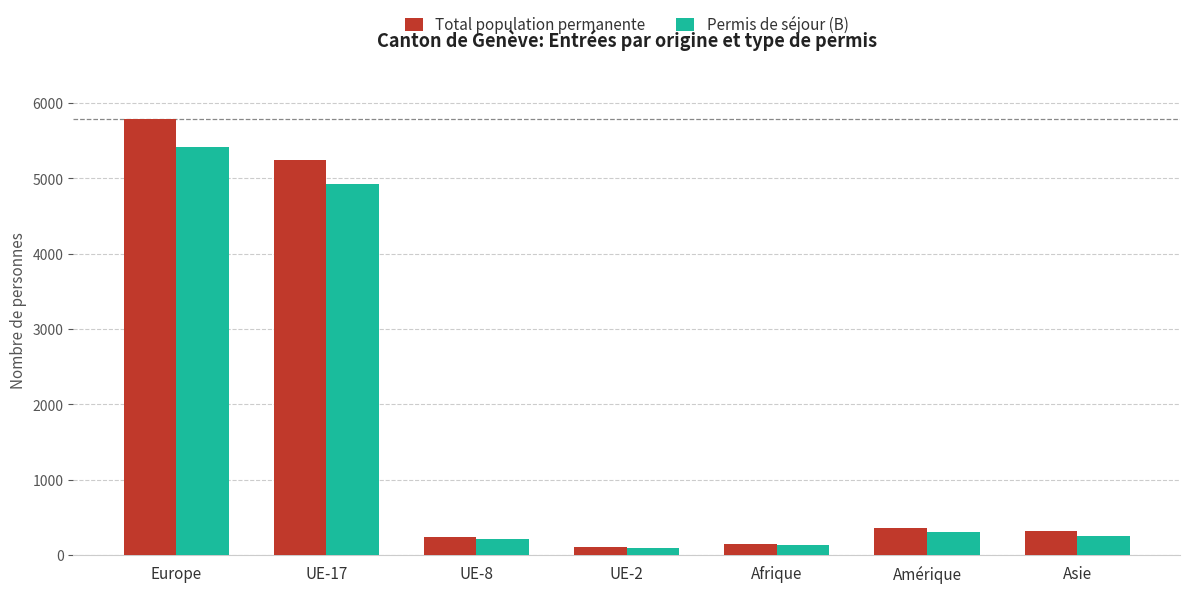

How many distinct data groups are displayed?

2